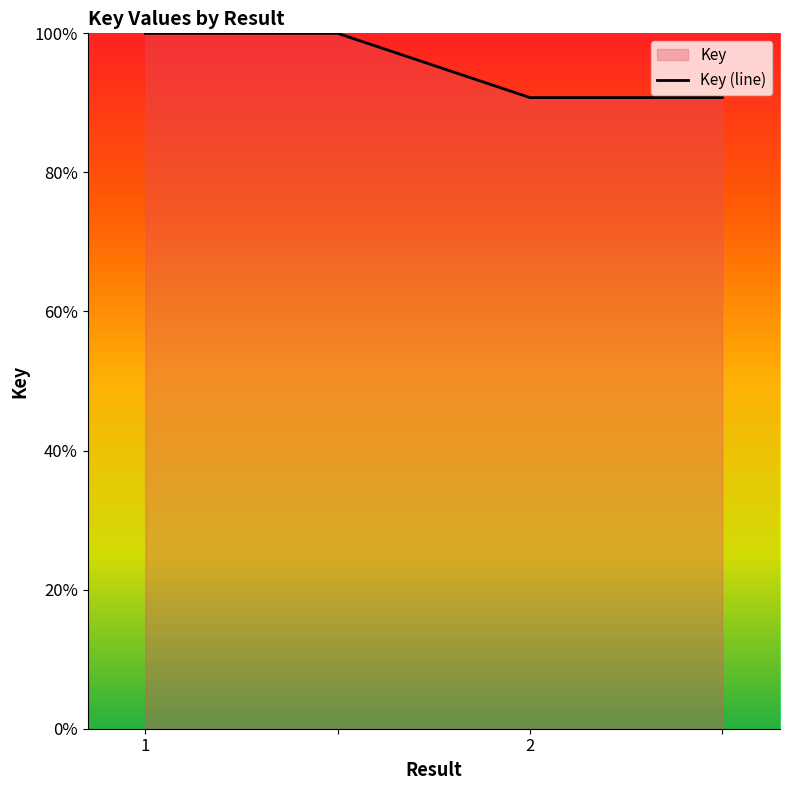

Does the chart have visible grid lines?

No